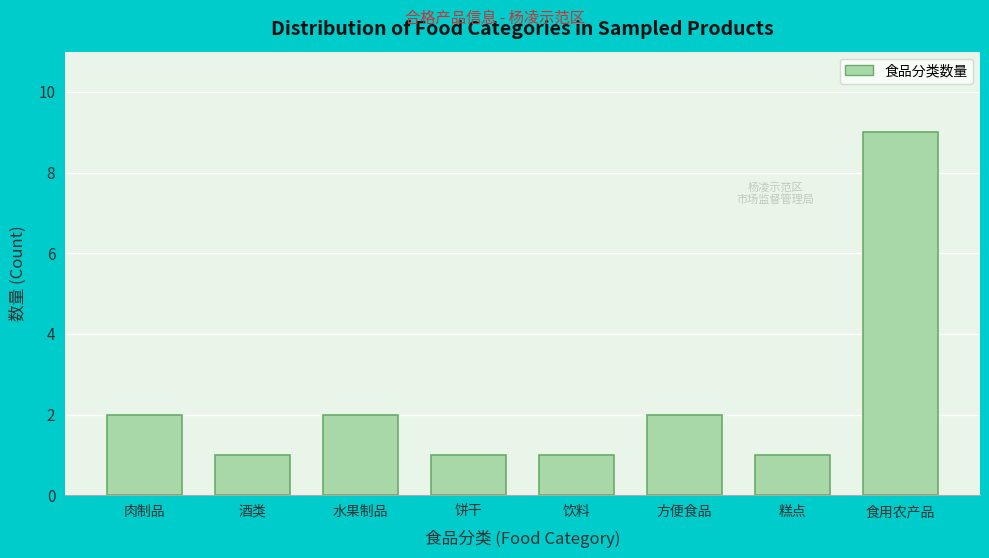

Reading right to left, list all the values displayed in this chart.

食用农产品=9	糕点=1	方便食品=2	饮料=1	饼干=1	水果制品=2	酒类=1	肉制品=2